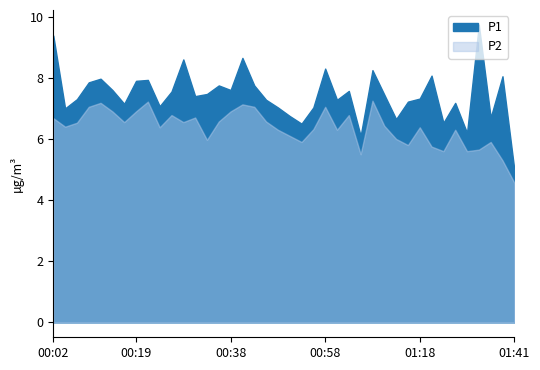

Where does the P2 series first go above 6?

00:02